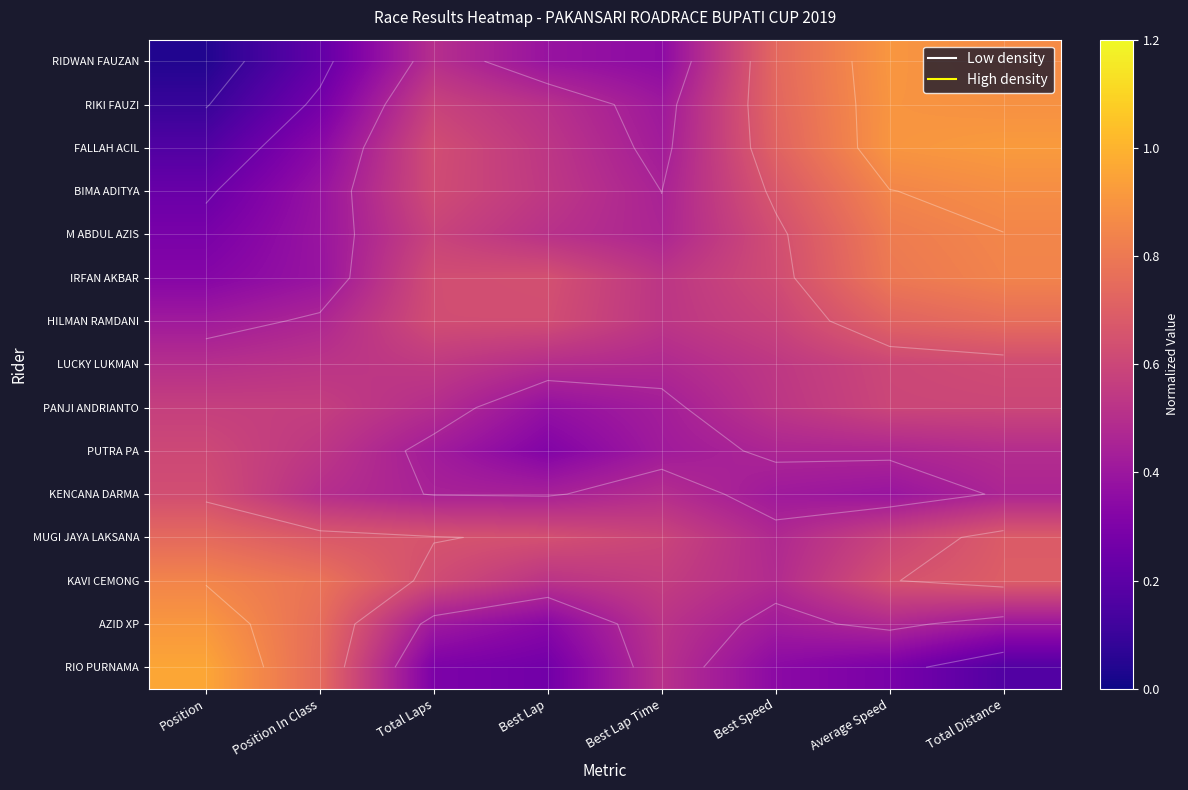

What is the greatest value displayed?

1.0